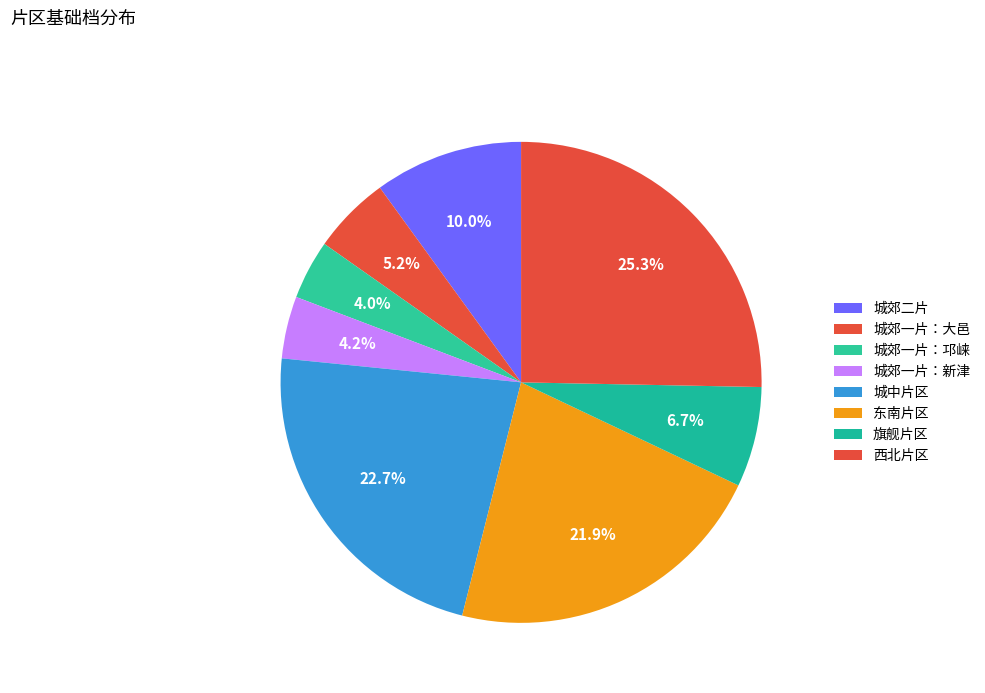

Approximately how many times larger is the value at 城中片区 compared to 东南片区?

1.0